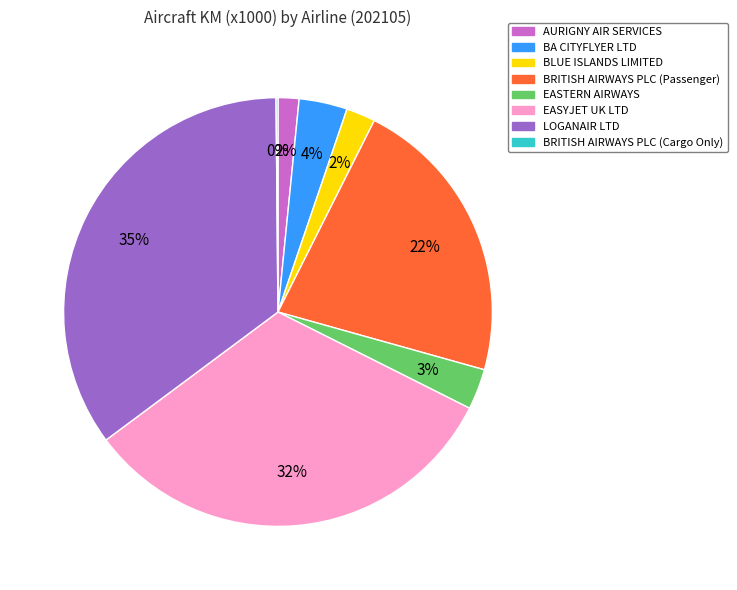

Between EASTERN AIRWAYS and BLUE ISLANDS LIMITED, which is larger?

EASTERN AIRWAYS